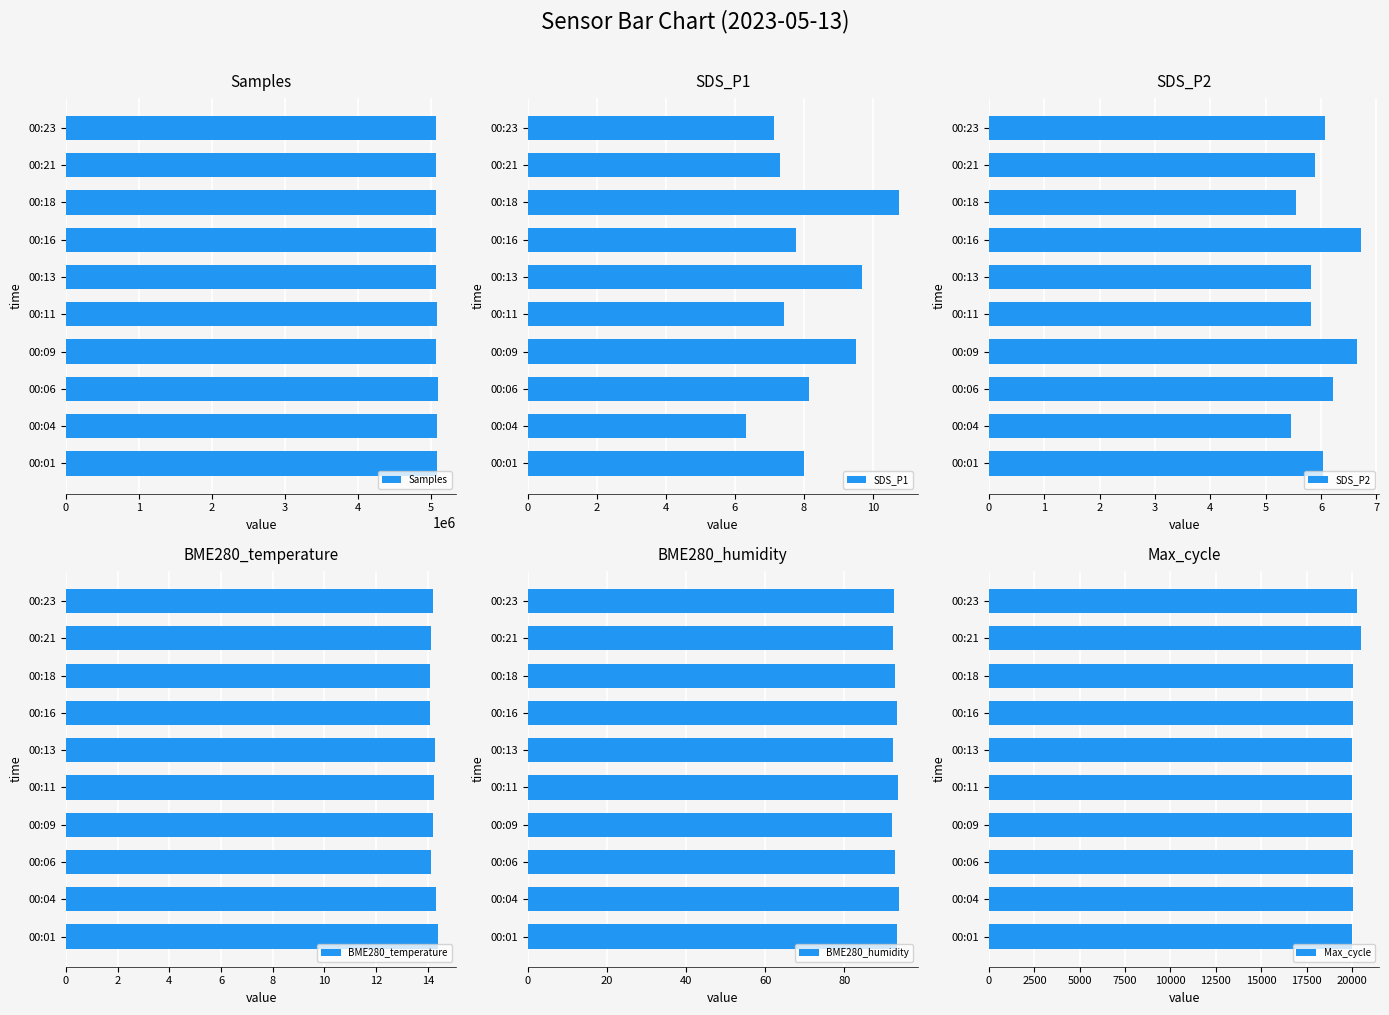

How many bars are there in each group?

6